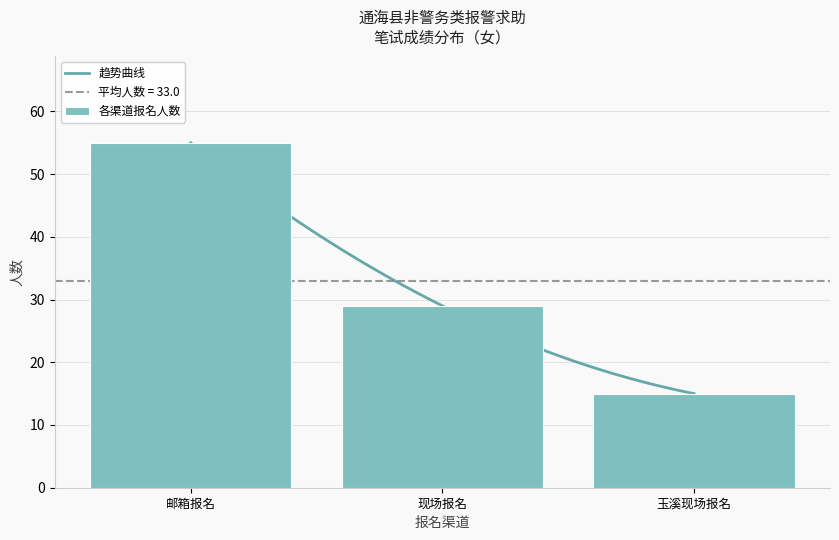

What is the highest value of the 各渠道报名人数 series?

55